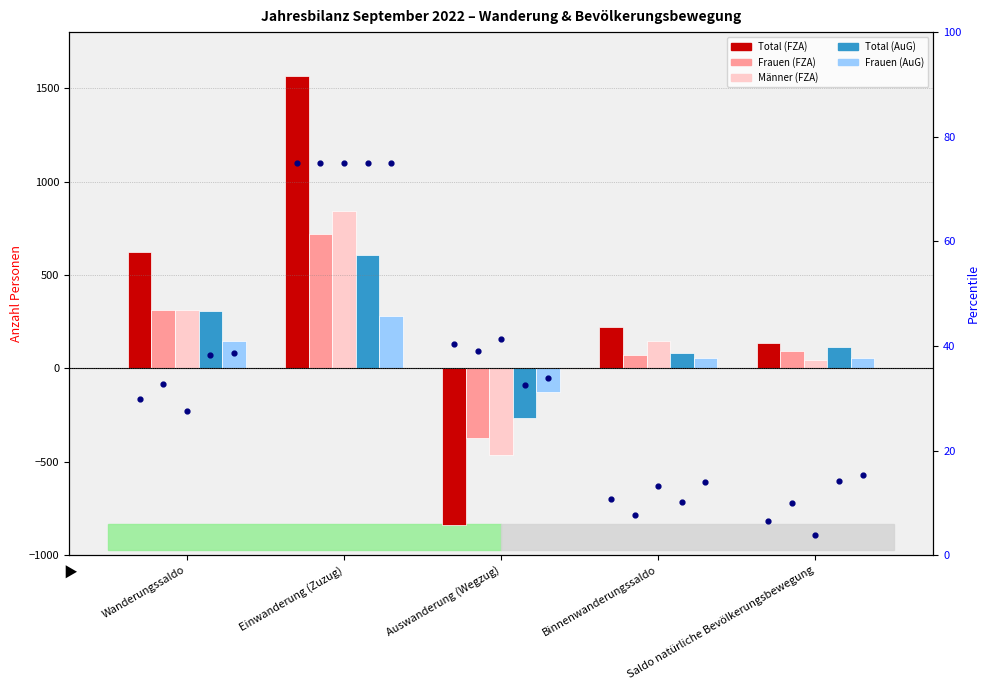

Which series has the largest total across all categories?

Total (FZA)